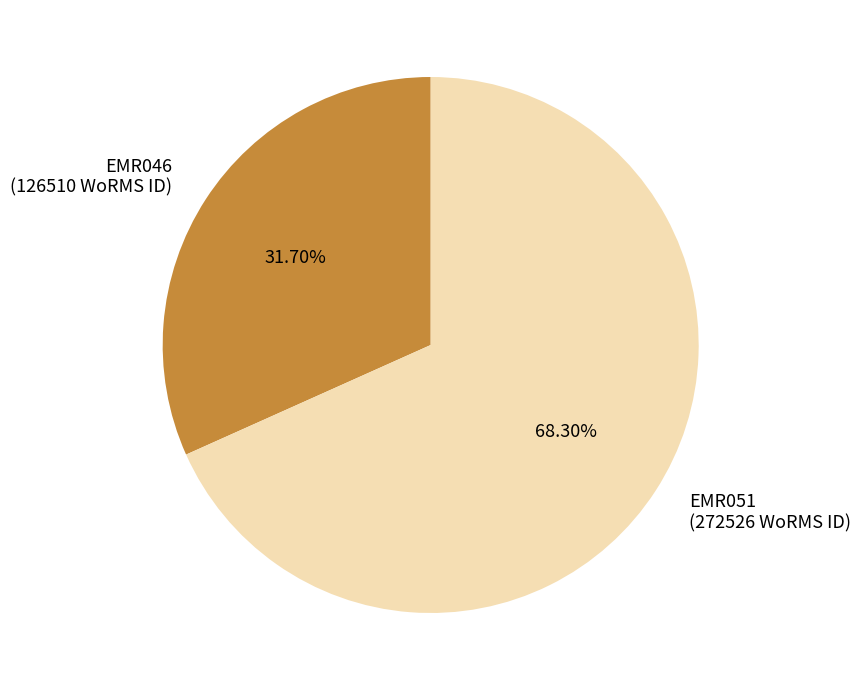

Rank the categories by value from lowest to highest.

EMR046, EMR051